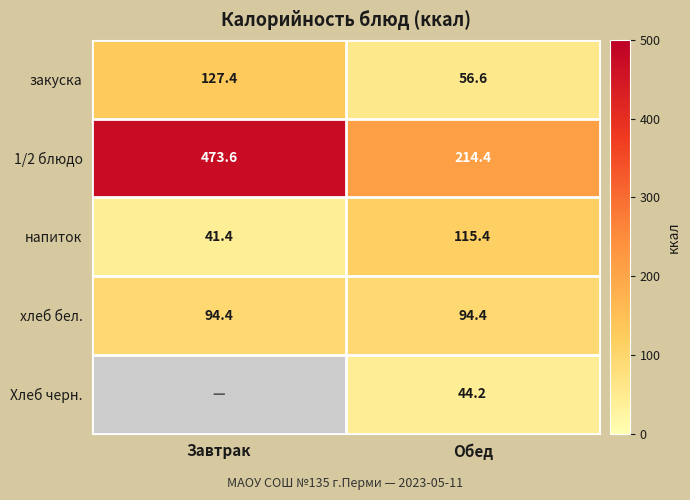

Is the value of хлеб бел. at Обед greater than the value of 1/2 блюдо at Завтрак?

No